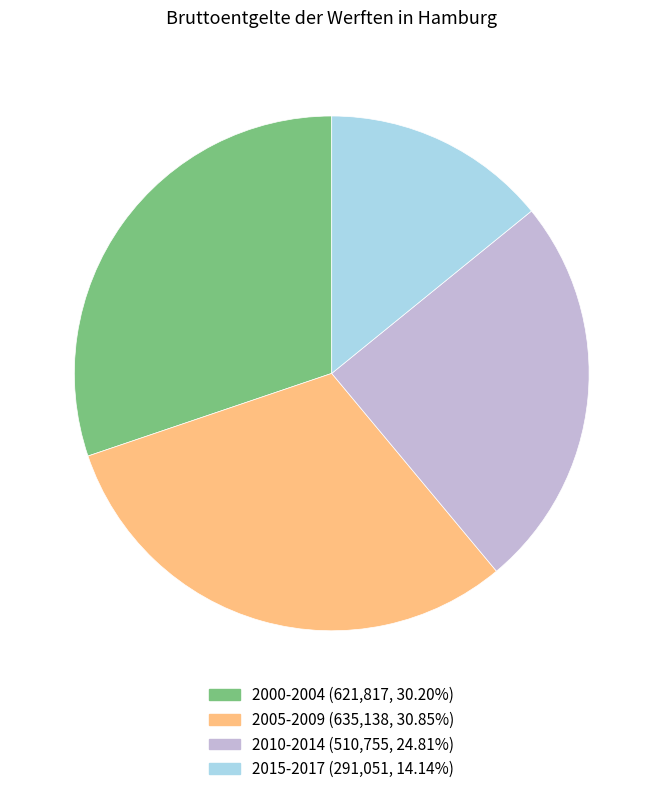

Count the number of slices in the pie.

4